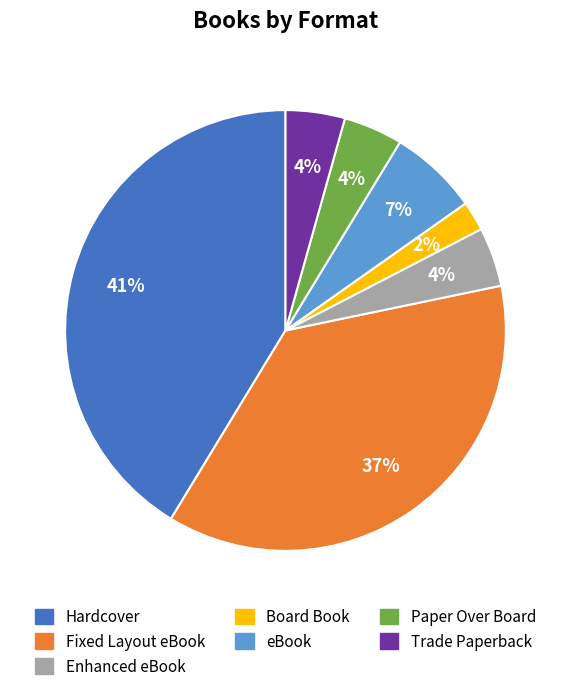

Which slice is the largest?

Hardcover